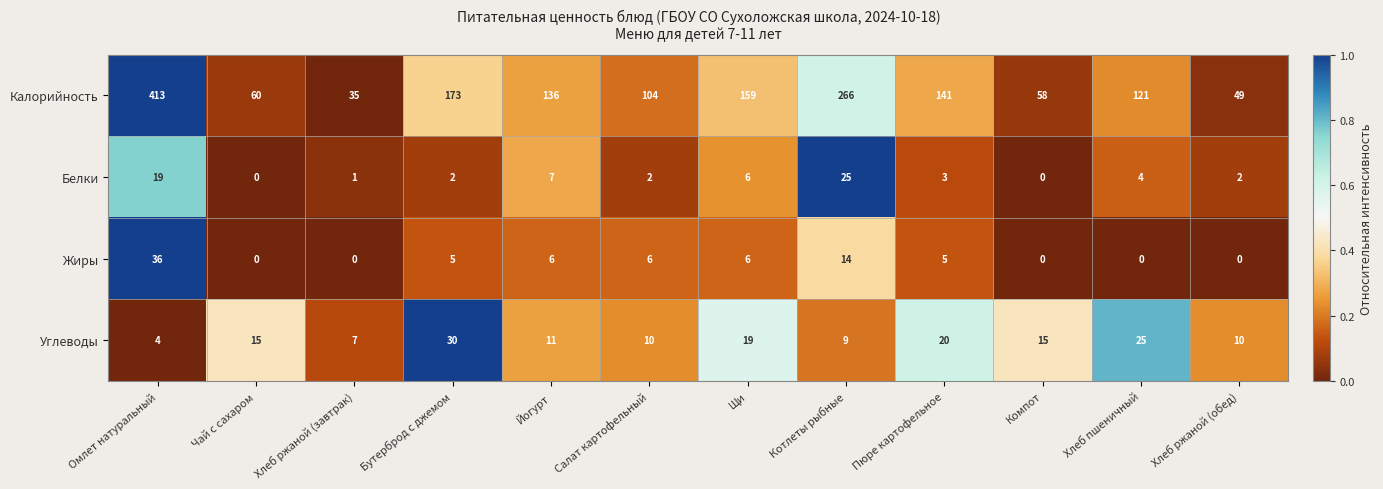

True or false: Белки has a value of 1 at Хлеб ржаной (завтрак).

True